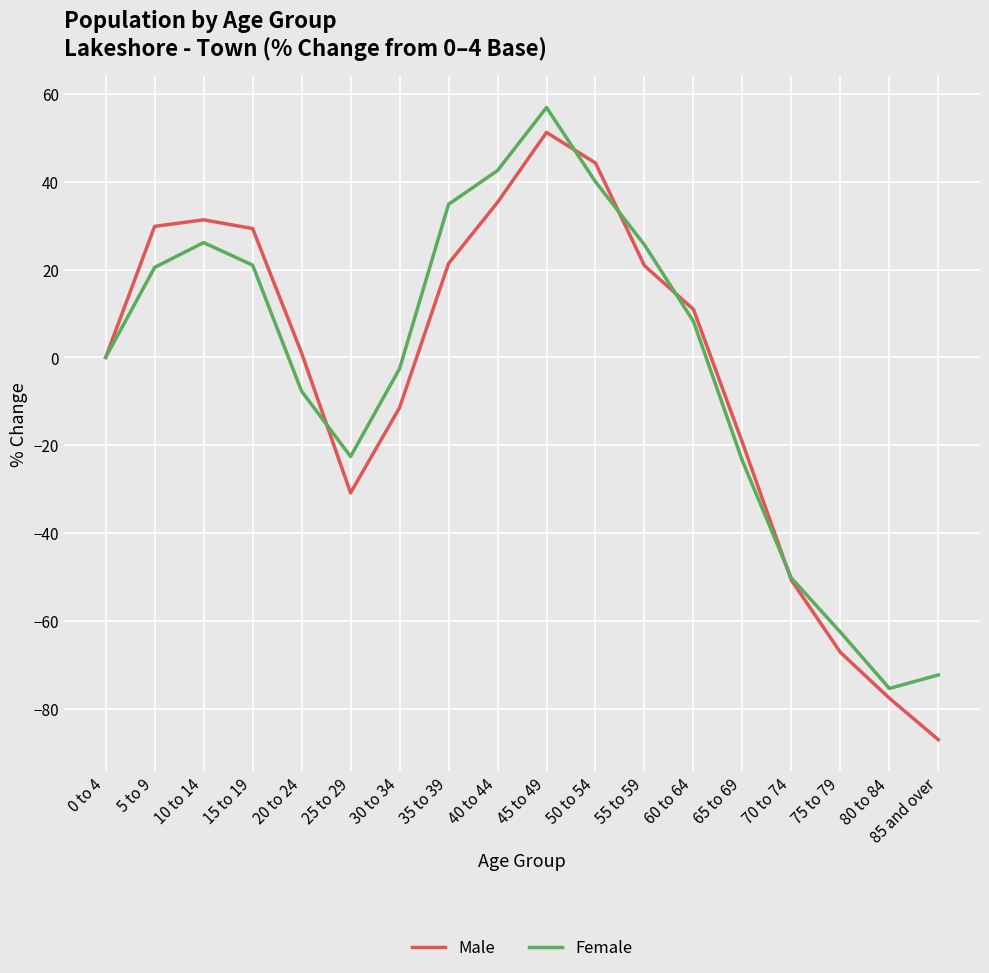

Is it true that Male equals 20.9 at 55 to 59?

True